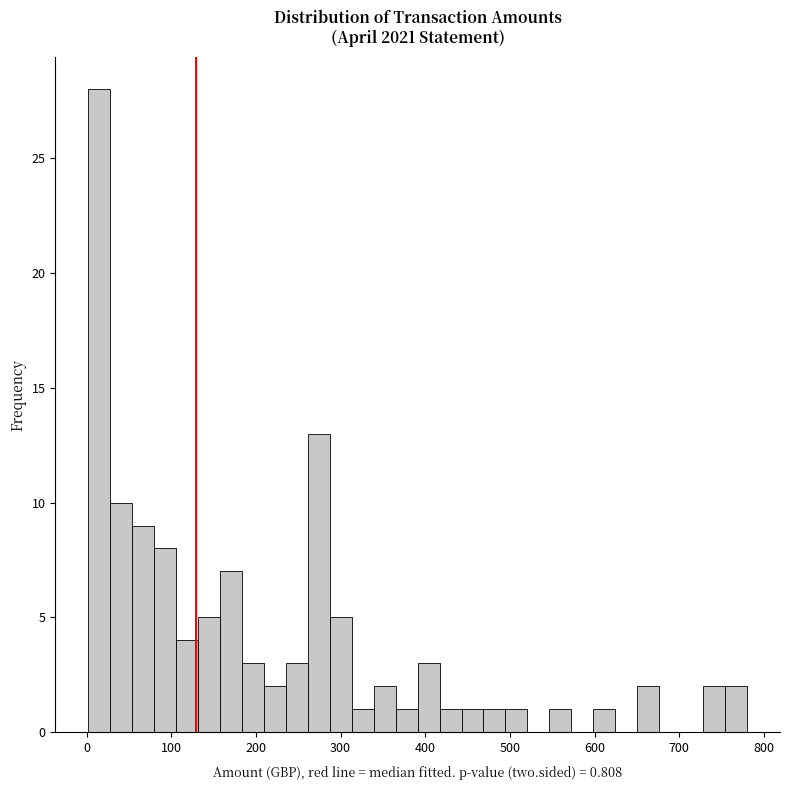

Around what value on the x-axis is the tallest bar? Give the approximate position of its centre, as read against the axis.

10